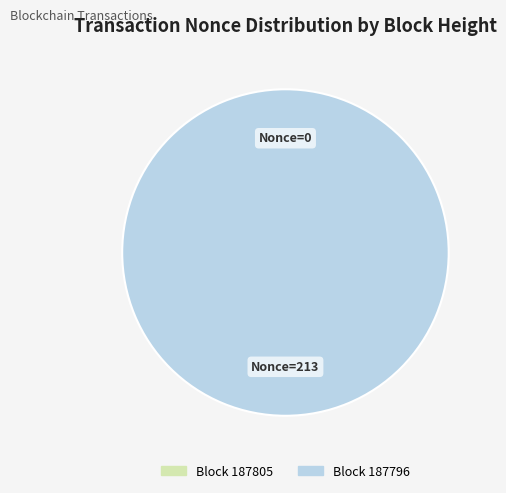

Count the number of slices in the pie.

2